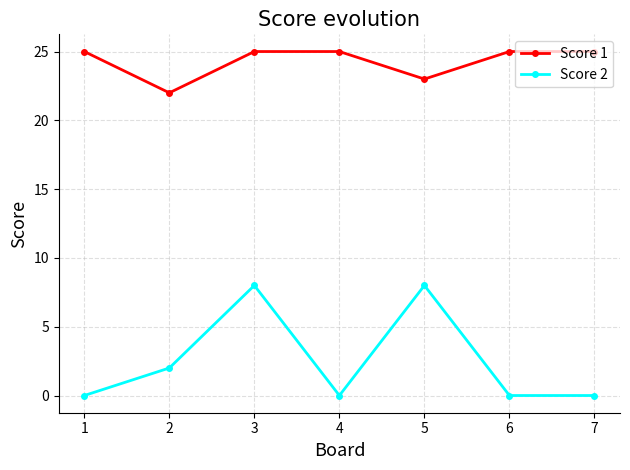

Rank the series at 7 from highest to lowest value.

Score 1, Score 2